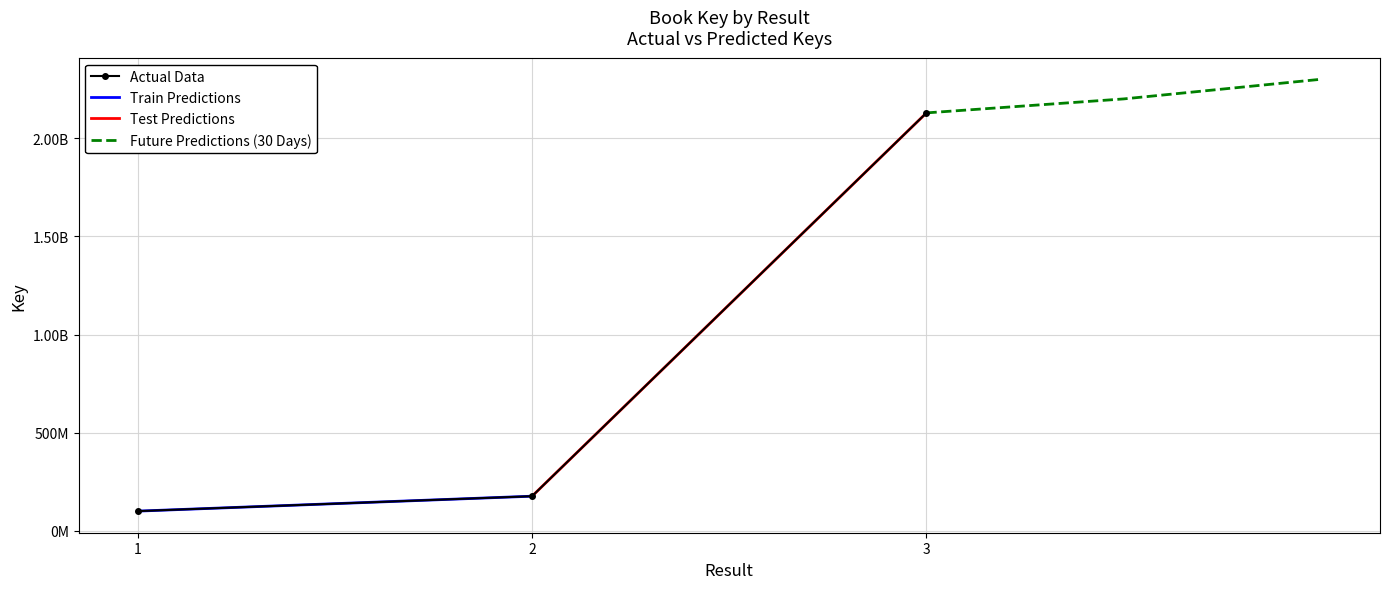

At which label is Actual Data closest to 1114755407?

2